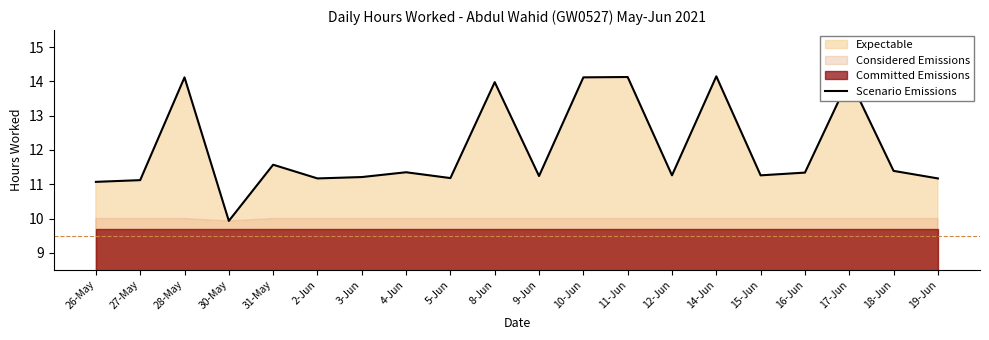

Reading left to right, list all the values displayed in this chart.

26-May=11.1	27-May=11.1	28-May=14.1	30-May=9.9	31-May=11.6	2-Jun=11.2	3-Jun=11.2	4-Jun=11.3	5-Jun=11.2	8-Jun=14.0	9-Jun=11.2	10-Jun=14.1	11-Jun=14.1	12-Jun=11.3	14-Jun=14.2	15-Jun=11.3	16-Jun=11.3	17-Jun=14.1	18-Jun=11.4	19-Jun=11.2